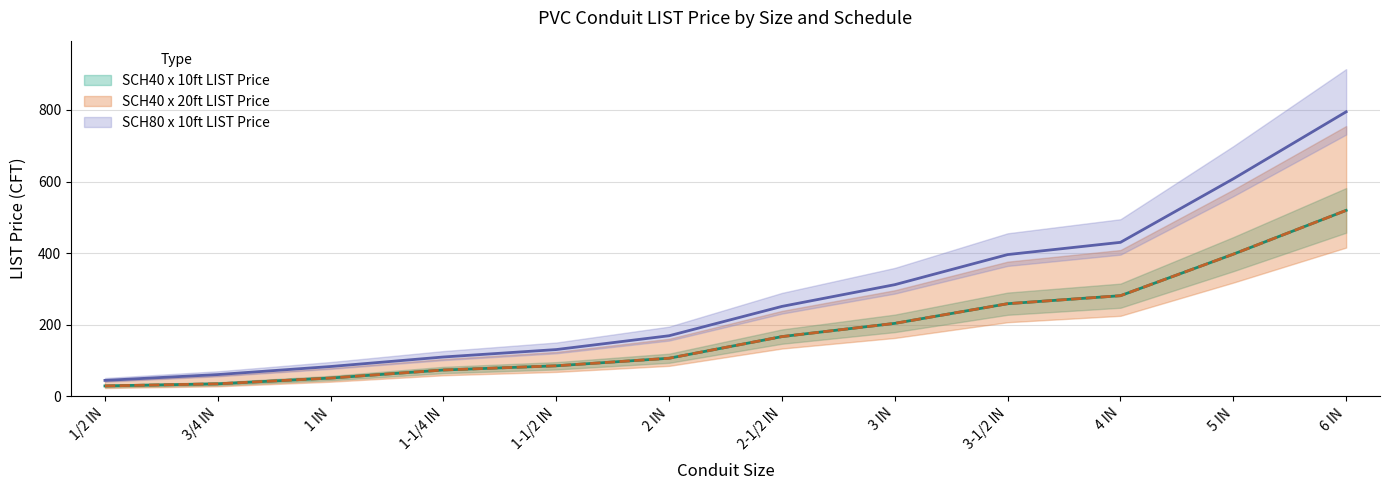

What position from the left is 1/2 IN?

1